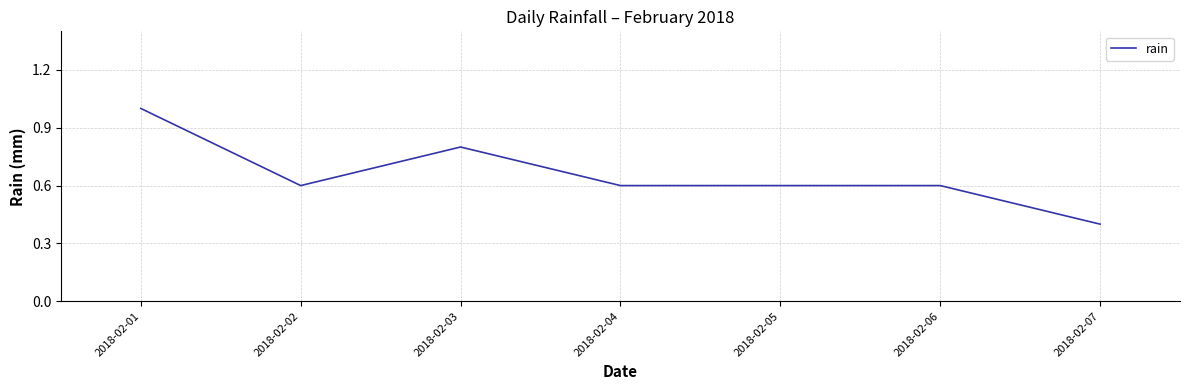

What is the approximate value at 2018-02-01?

1.0